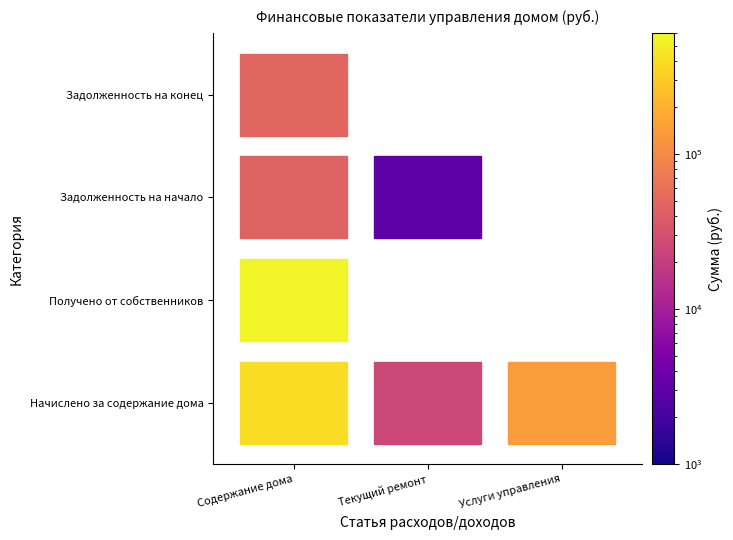

Count the number of data series in this chart.

4